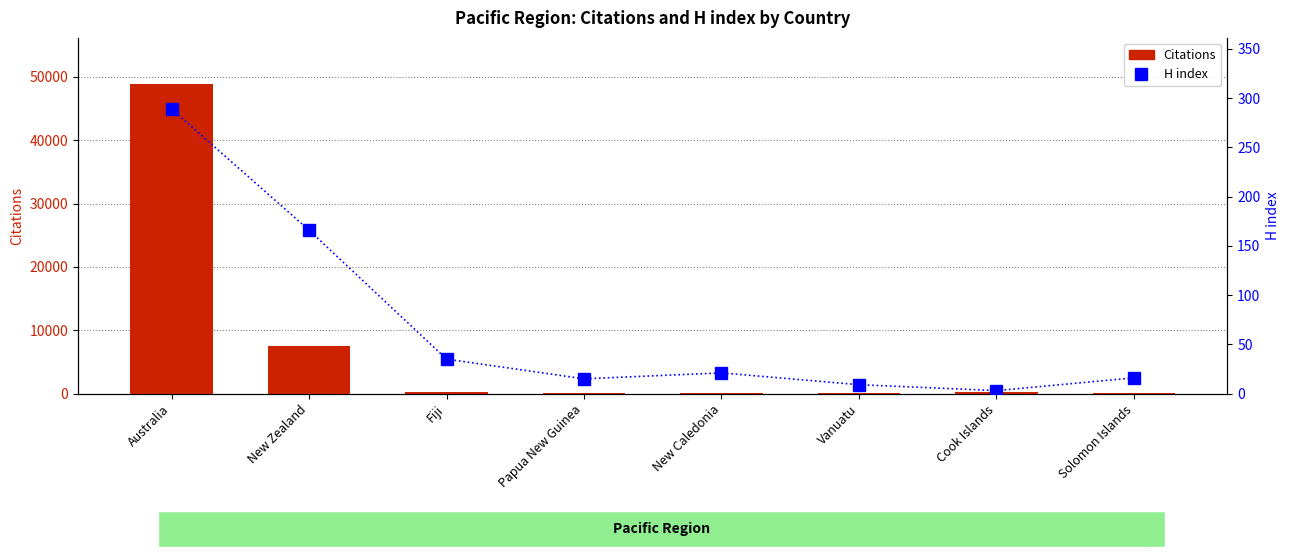

Which series changed the most between Papua New Guinea and Cook Islands?

Citations